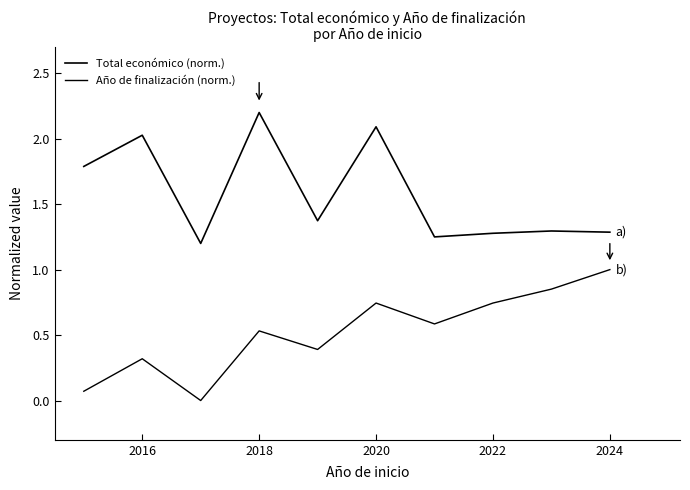

Is this an area chart (filled region under the line)?

No